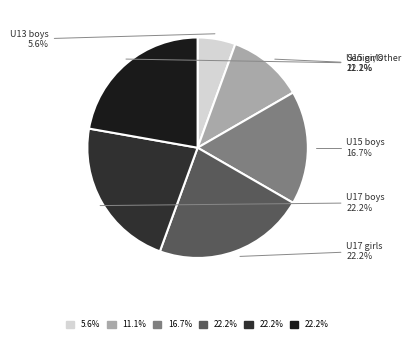

How many slices are in this pie chart?

6